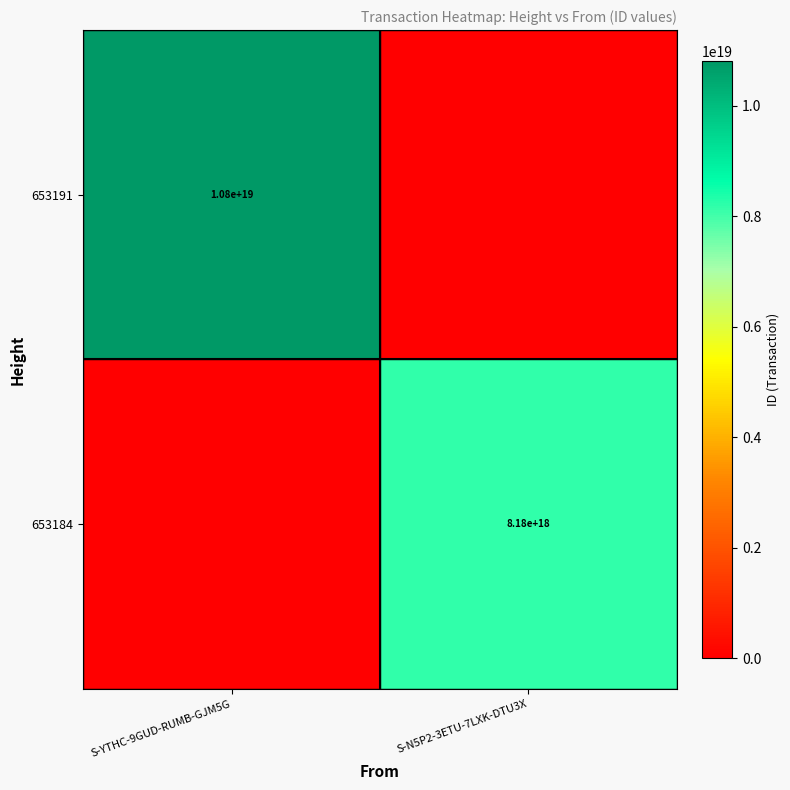

Is it true that 653191 equals 7527929413697846272 at S-YTHC-9GUD-RUMB-GJM5G?

False